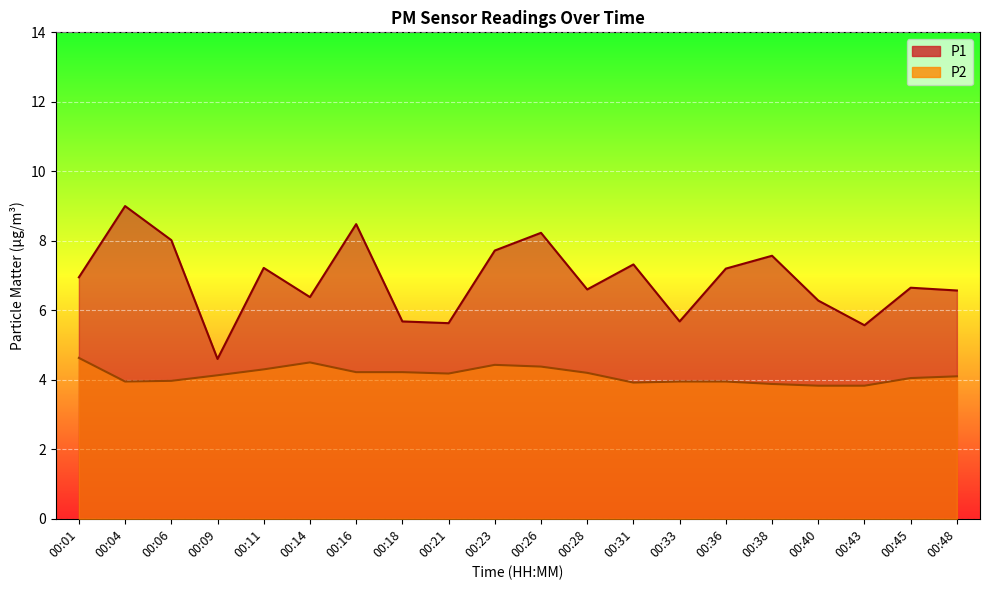

True or false: P2 and P1 cross at least once.

False